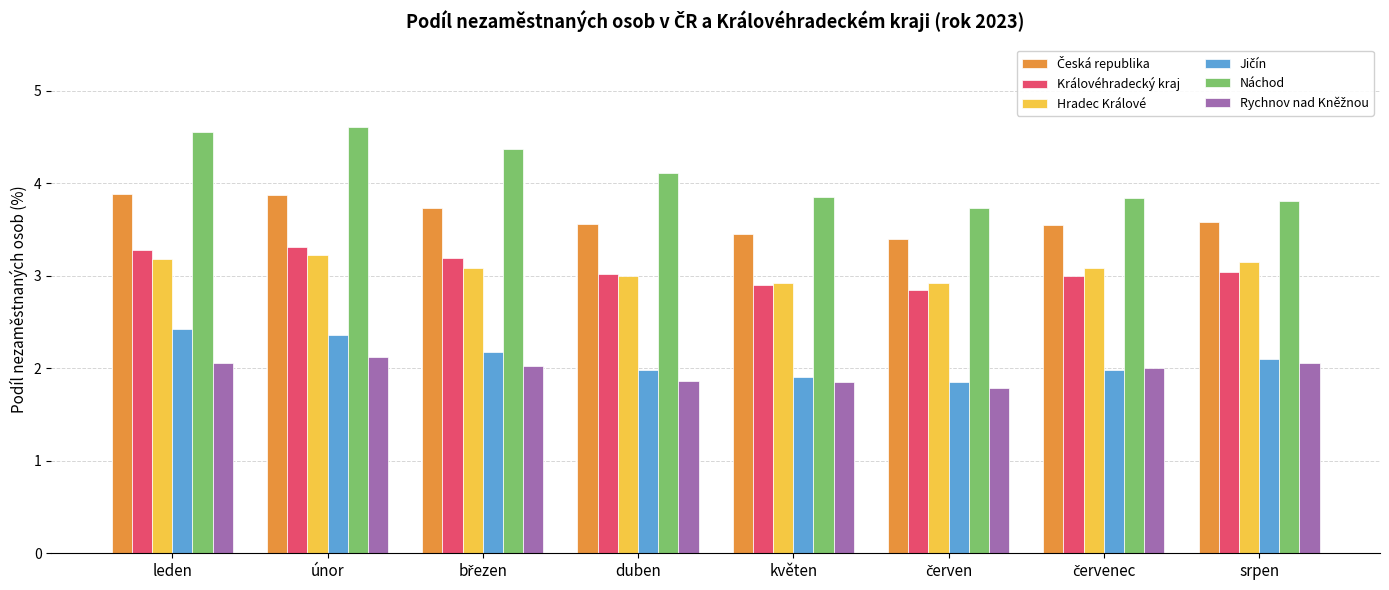

What is the maximum value shown in the chart?

4.6